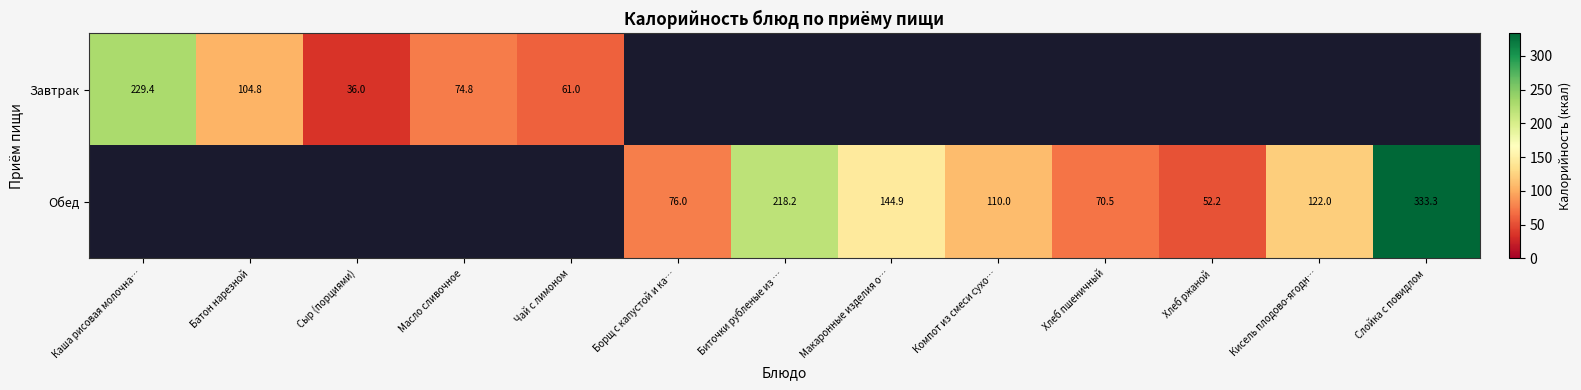

The Завтрак series shows 104.8 at Батон нарезной. True or false?

True